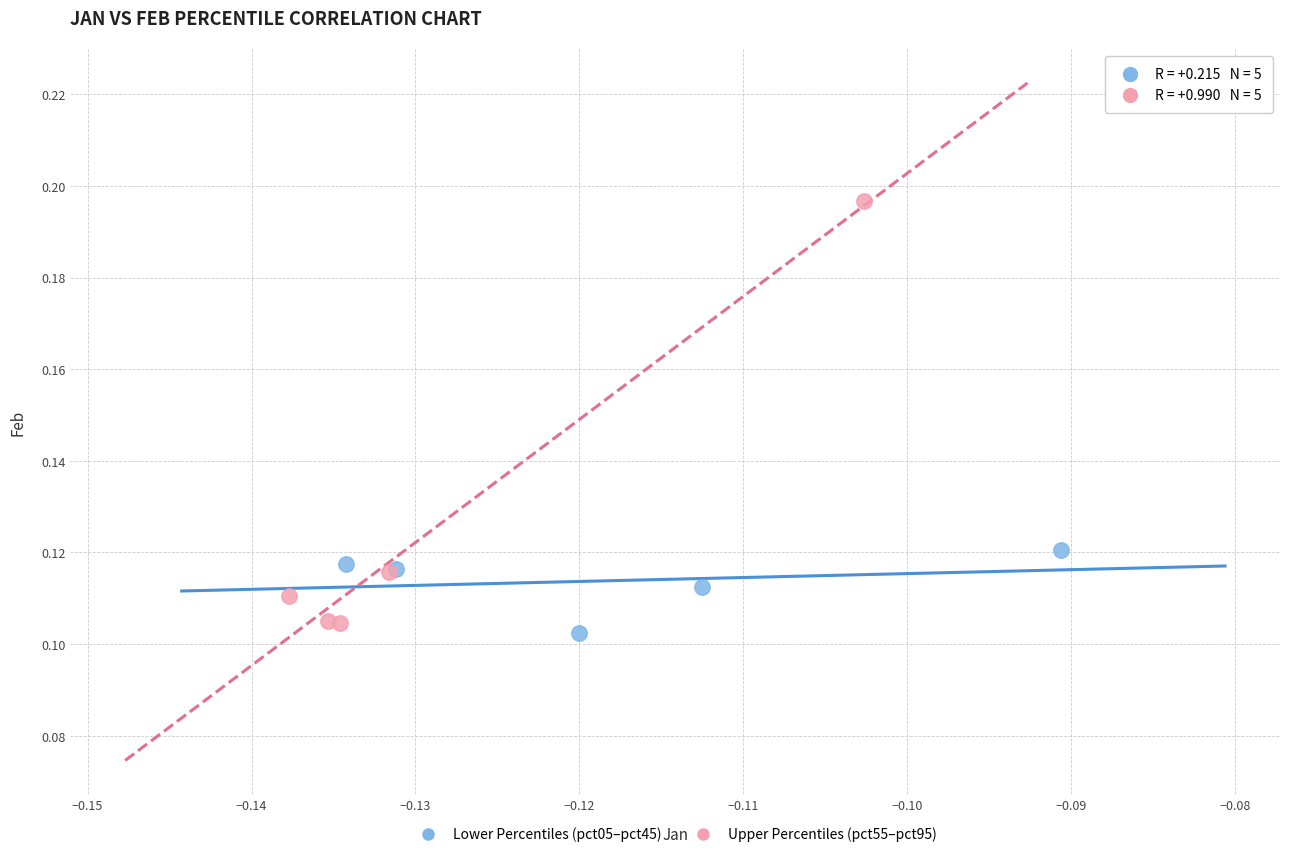

Which series contains the highest Y value?

Upper Percentiles (pct55–pct95)